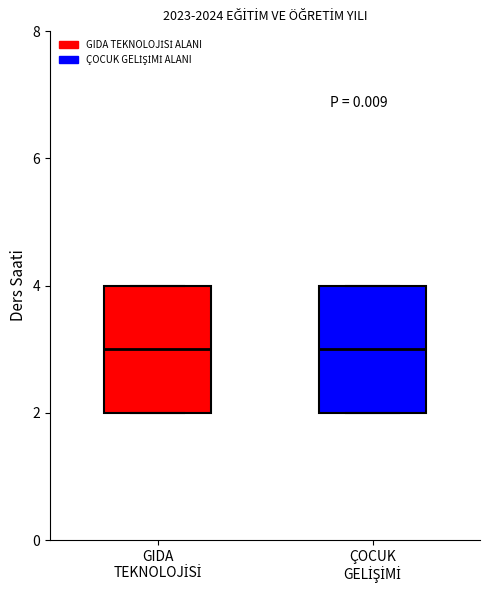

Where is the lower edge of the box for ÇOCUK GELİŞİMİ on the y-axis? The values are not printed on the chart, so give them approximately, as read against the axis.

2